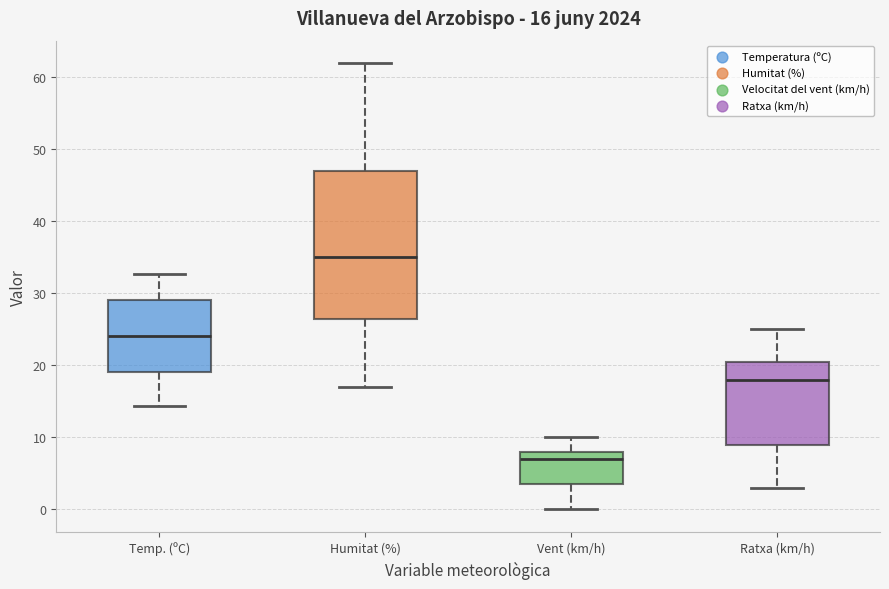

Which box's median line is the highest?

Humitat (%)